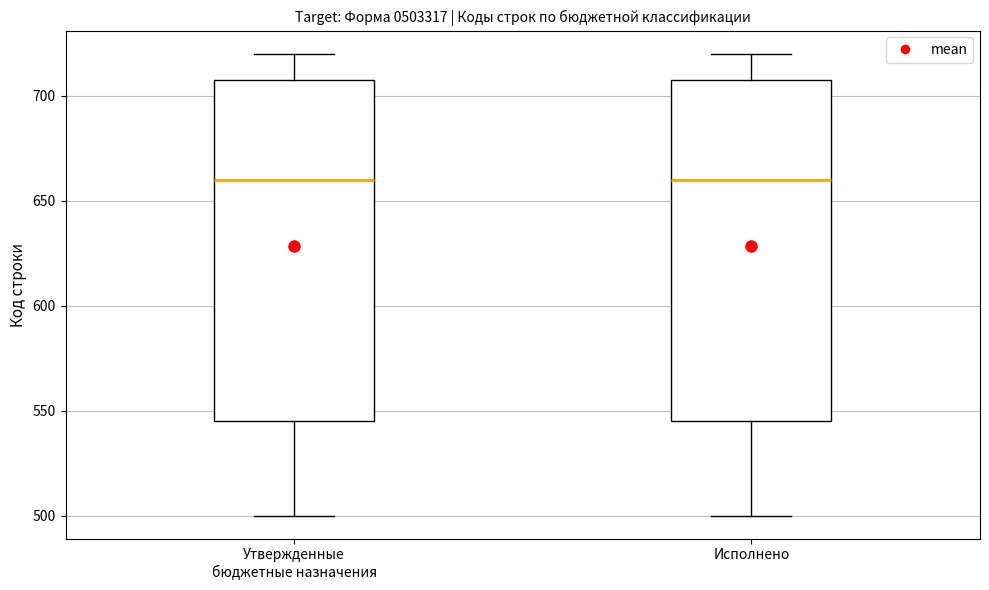

Reading left to right, read every box against the y-axis: the position of its median line, the range the box covers, and the ends of its whiskers. The values are not printed on the chart, so give them approximately, as read against the axis.

Утвержденные бюджетные назначения: median 660, box 545 to 710, whiskers 500 to 720
Исполнено: median 660, box 545 to 710, whiskers 500 to 720